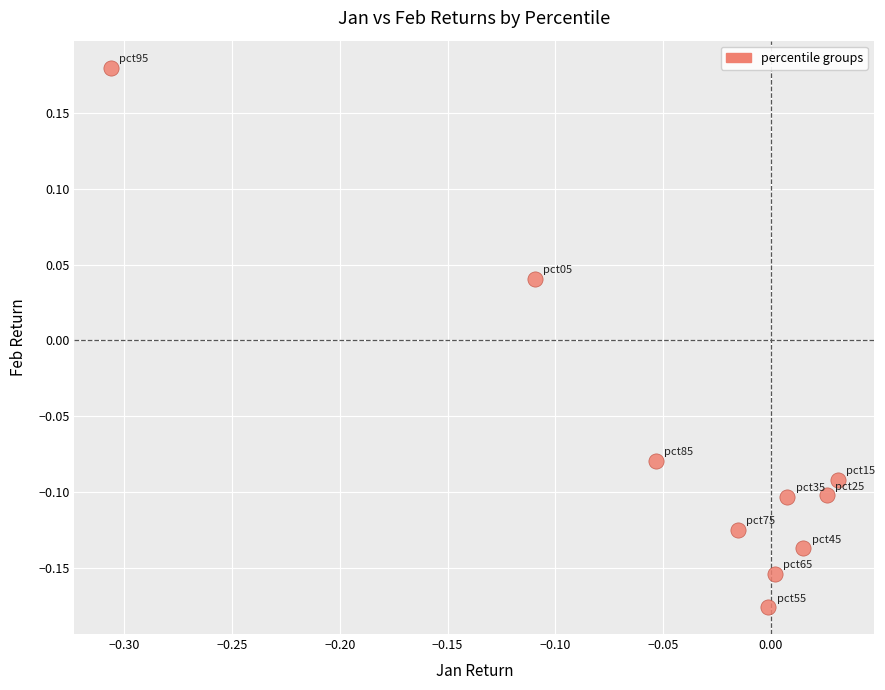

What is the range of X values (max minus min)?

0.3